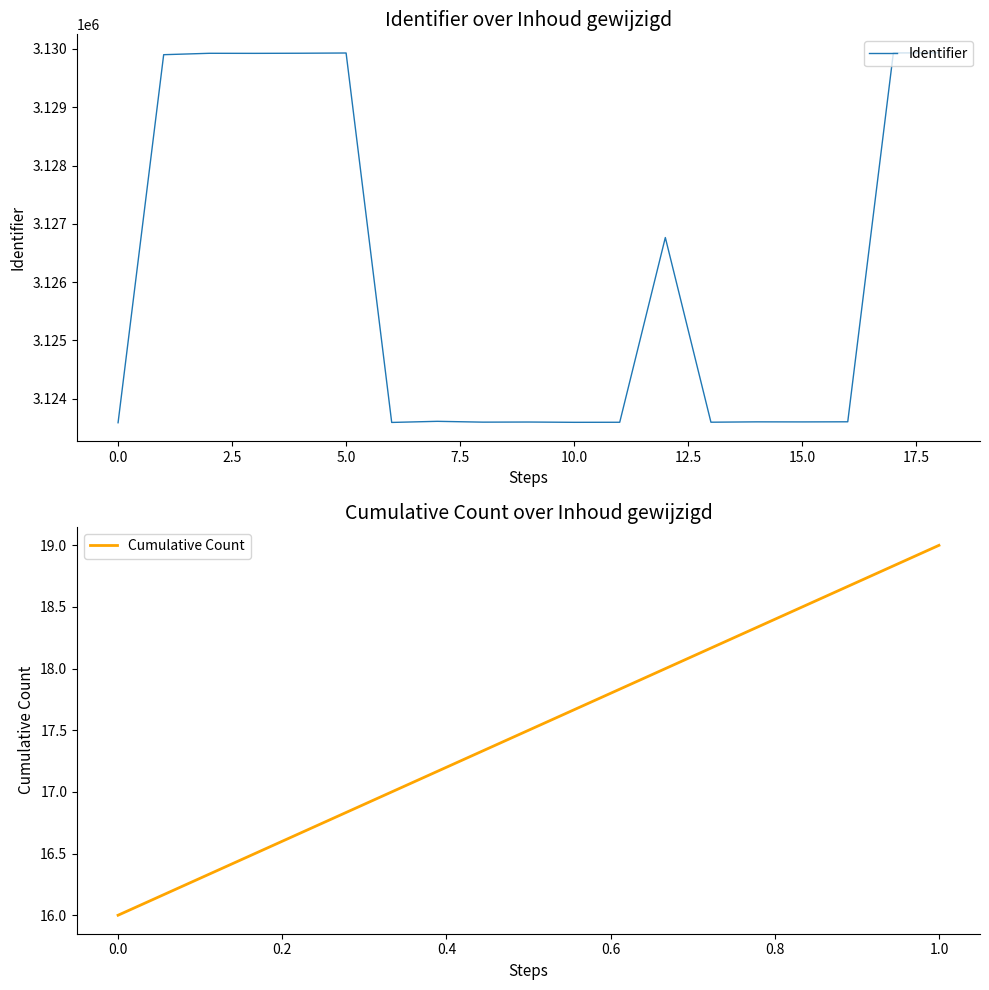

What is the maximum value shown in the chart?

3129934